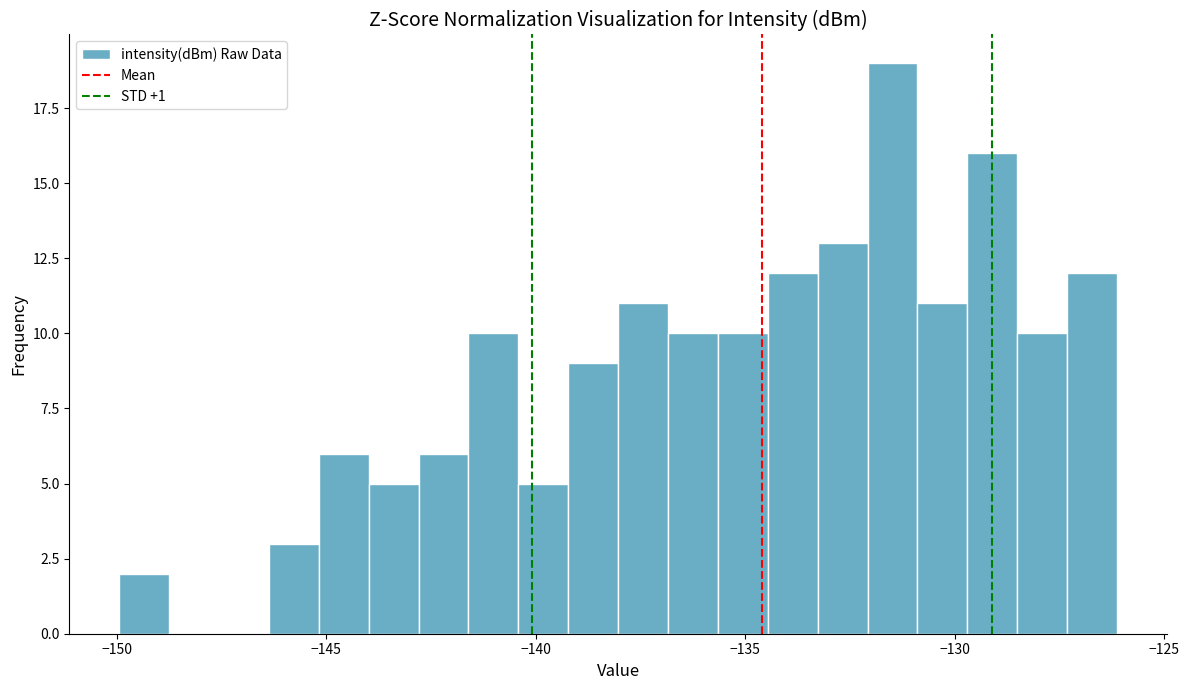

Read against the x-axis, roughly where is the centre of the tallest bar?

-131.5